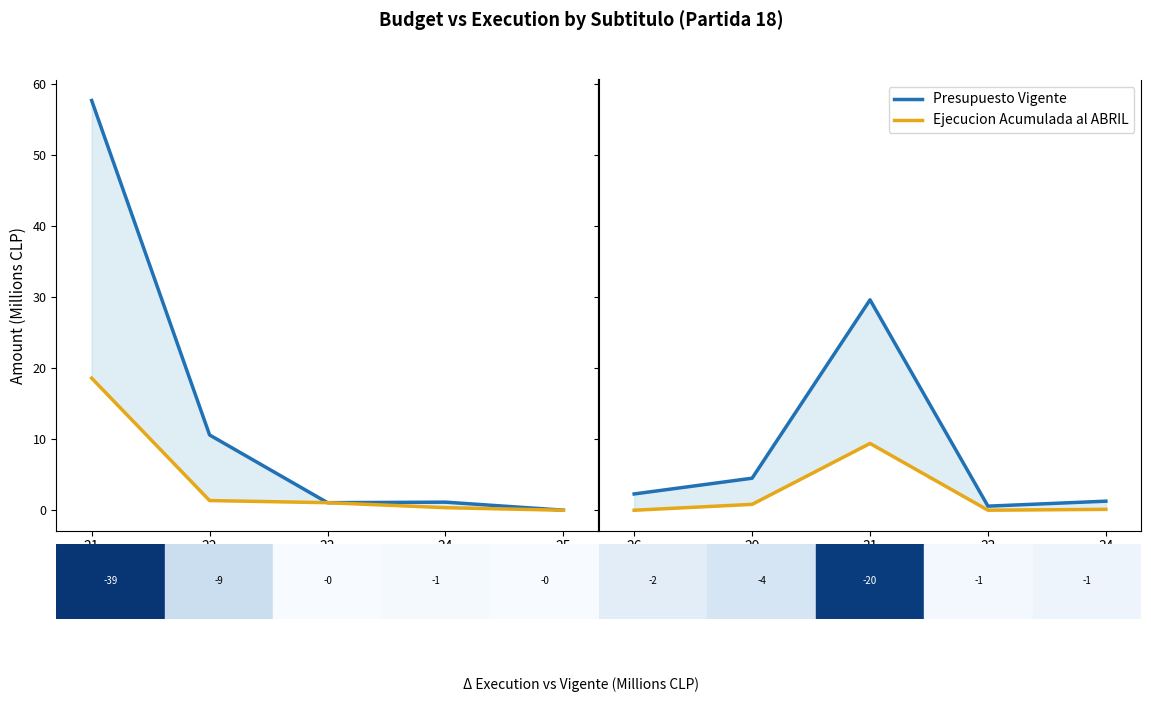

How many lines are shown in the chart?

2